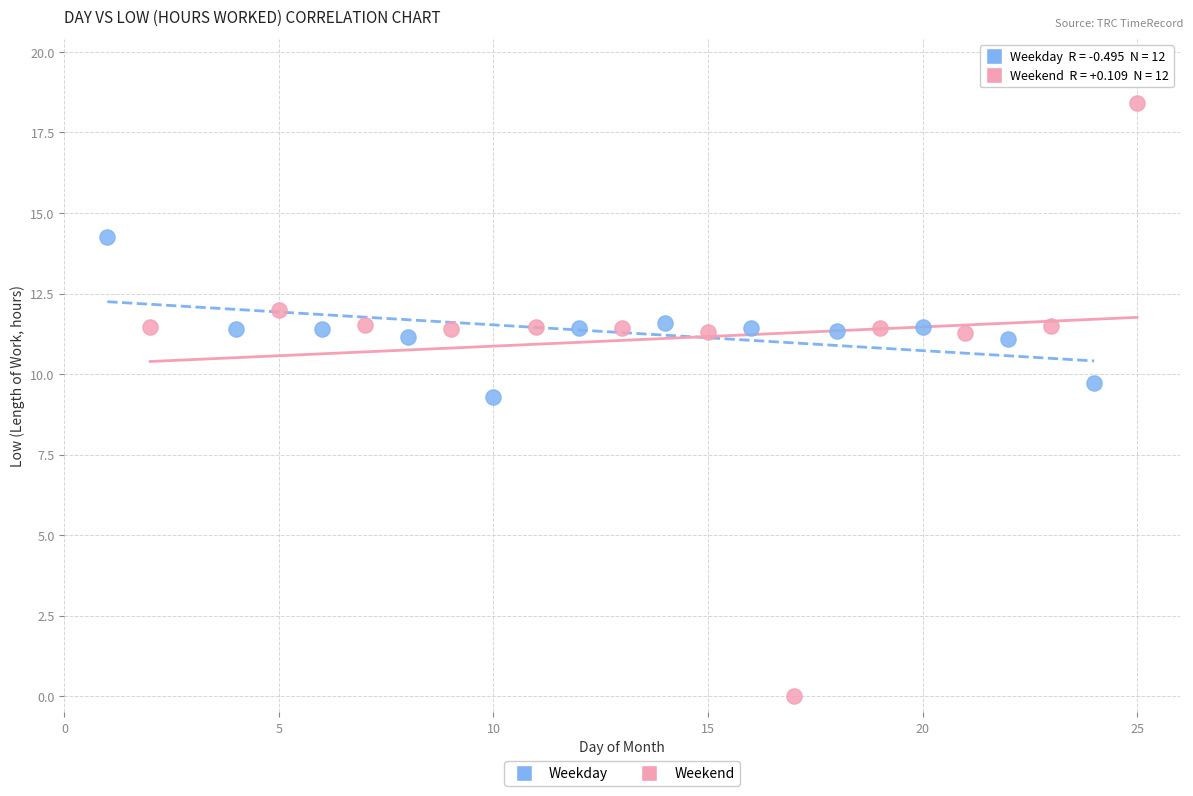

Which series reaches the minimum Y coordinate?

Weekend